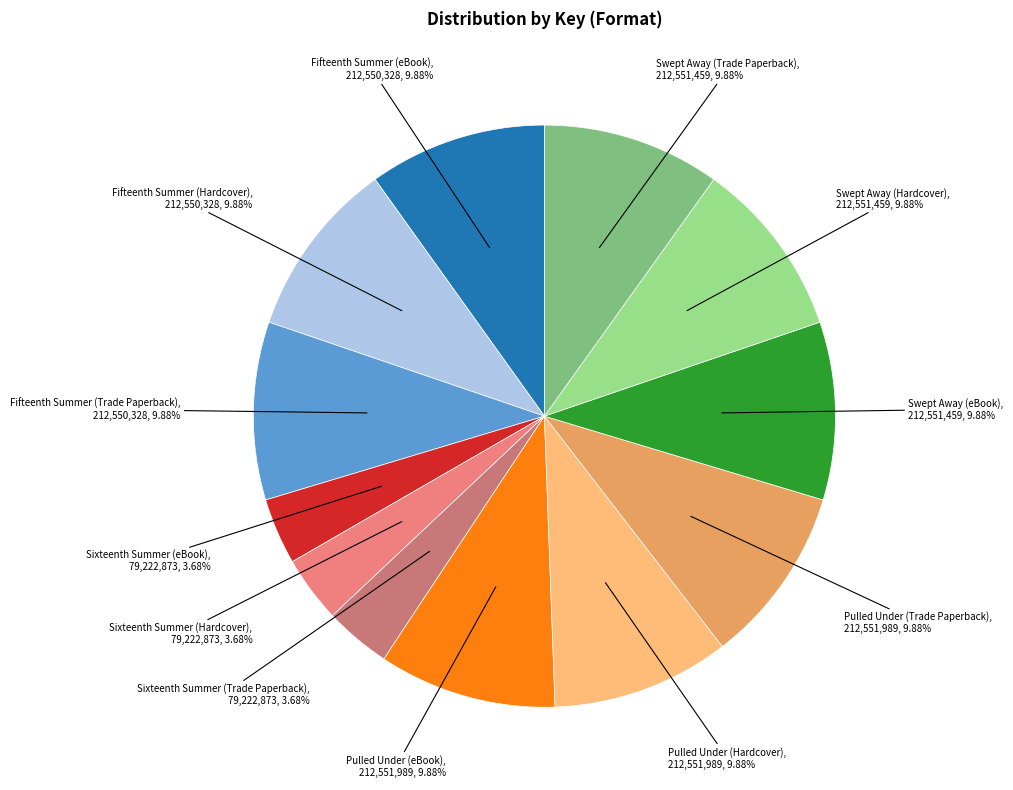

What portion of the pie excludes Pulled Under (eBook)?

90.1%